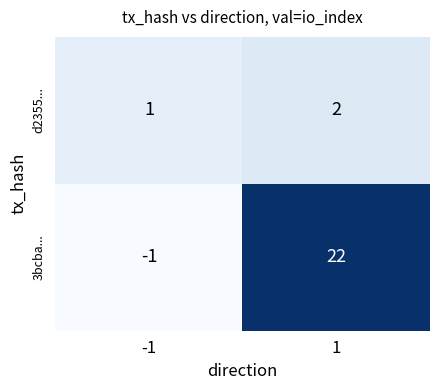

What is the sum of all 3bcba... values?

21